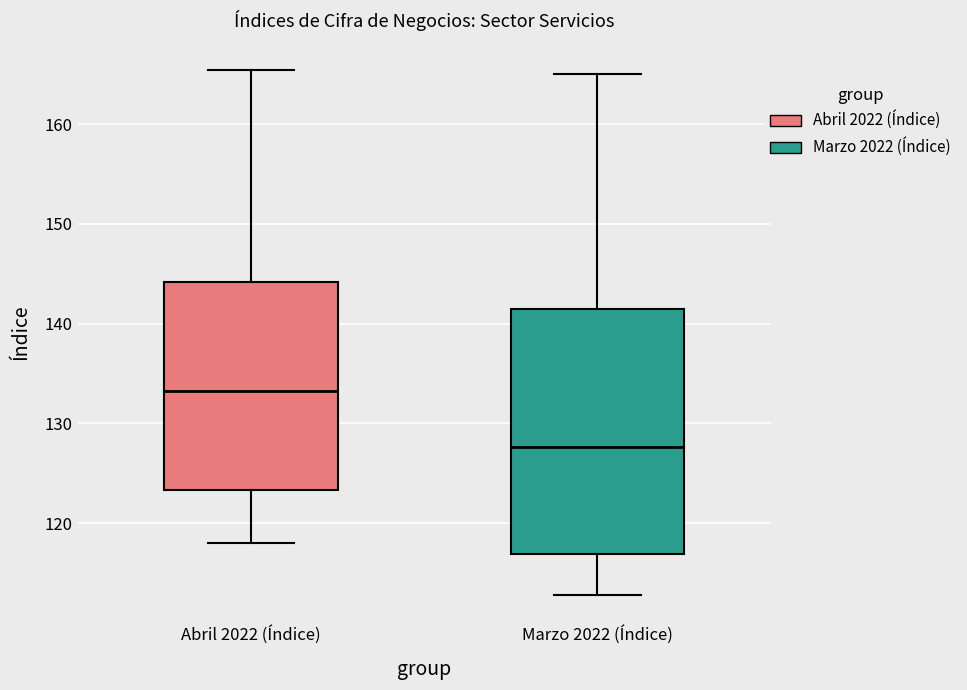

Which box's median line is the lowest?

Marzo 2022 (Índice)